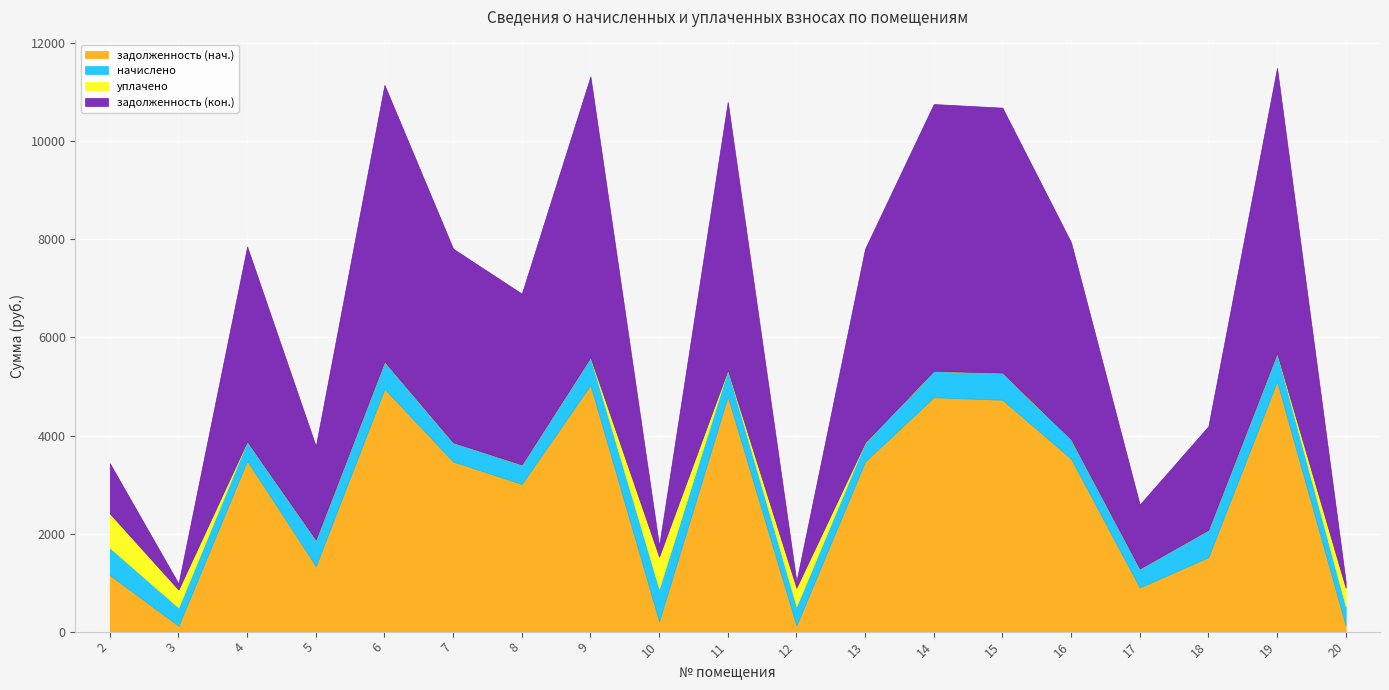

Which series ends up on top after the final intersection of задолженность (кон.) and уплачено?

уплачено